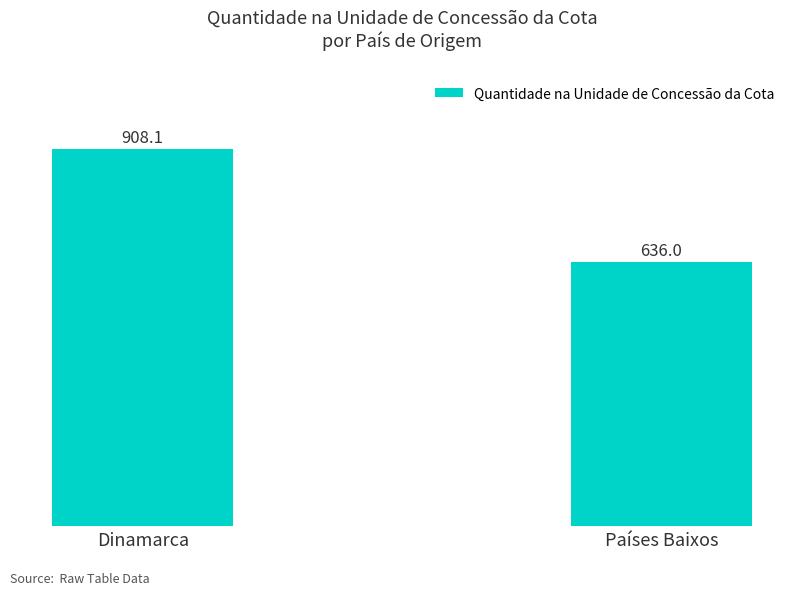

At which category does the chart reach its peak across all series?

Dinamarca